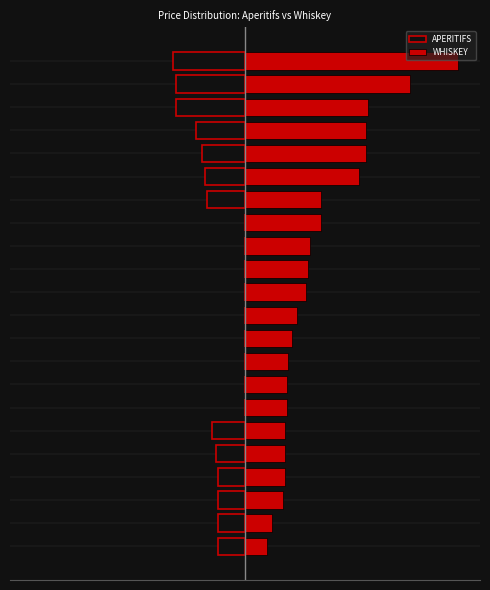

List the series in order of their overall mean, lowest first.

APERITIFS, WHISKEY